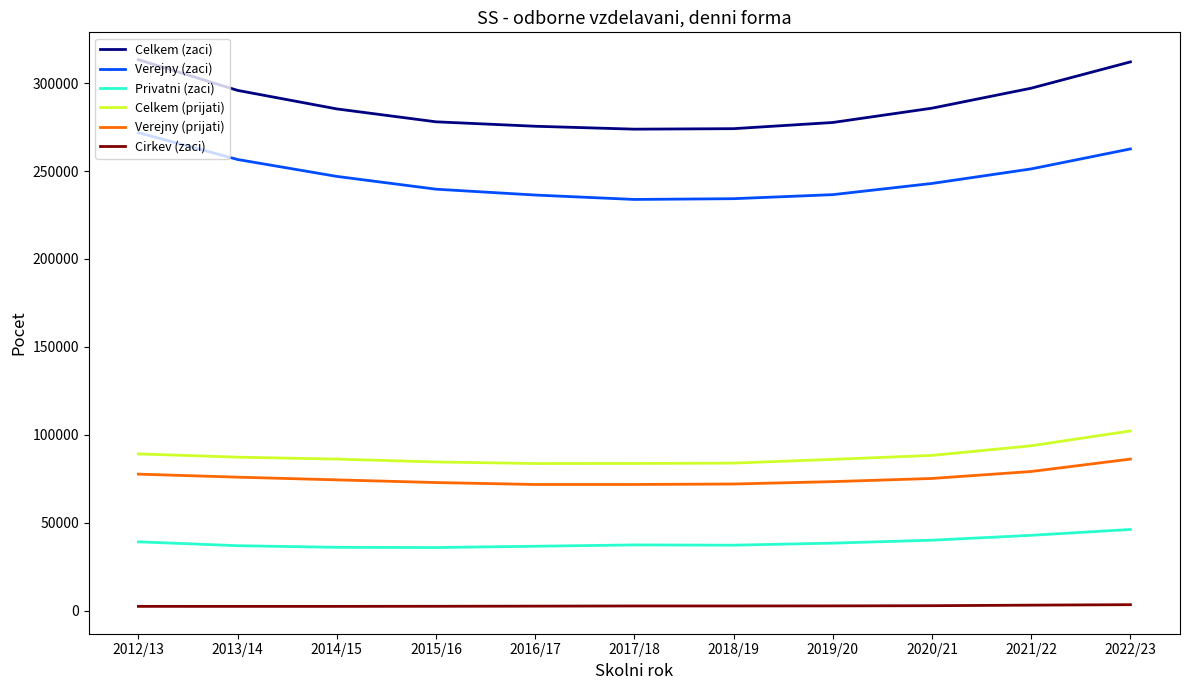

True or false: Verejny (prijati) has a value of 25136 at 2020/21.

False